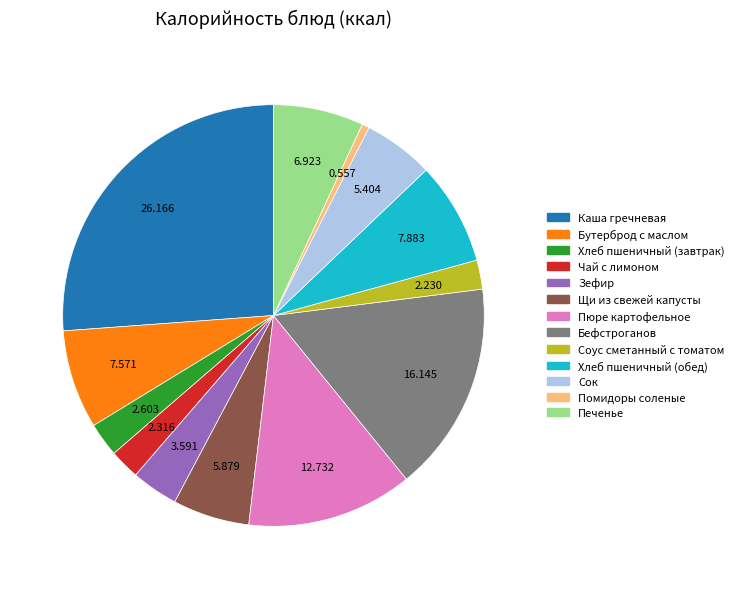

What is the smallest slice in the pie chart?

Помидоры соленые